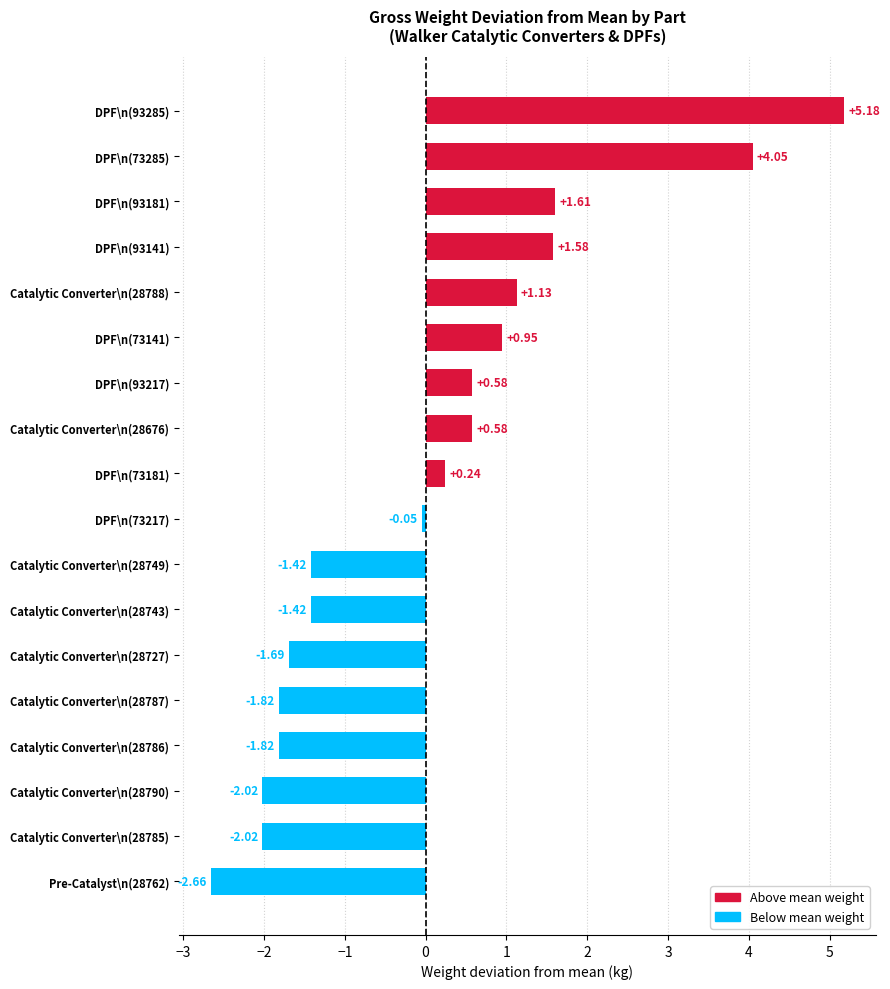

Which has a higher value, Catalytic Converter\n(28790) or Catalytic Converter\n(28786)?

Catalytic Converter\n(28786)